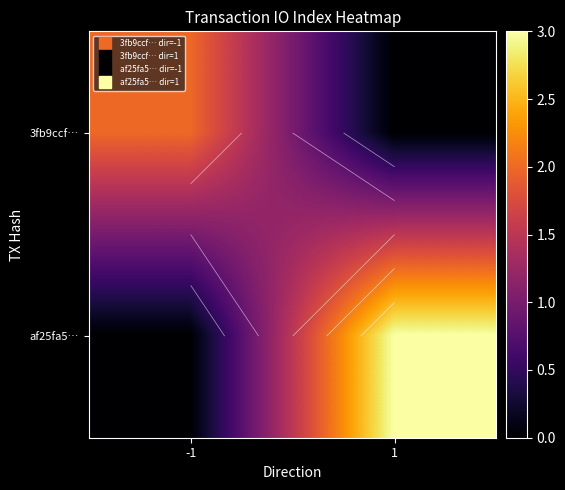

At which category is the sum across all series the highest?

1